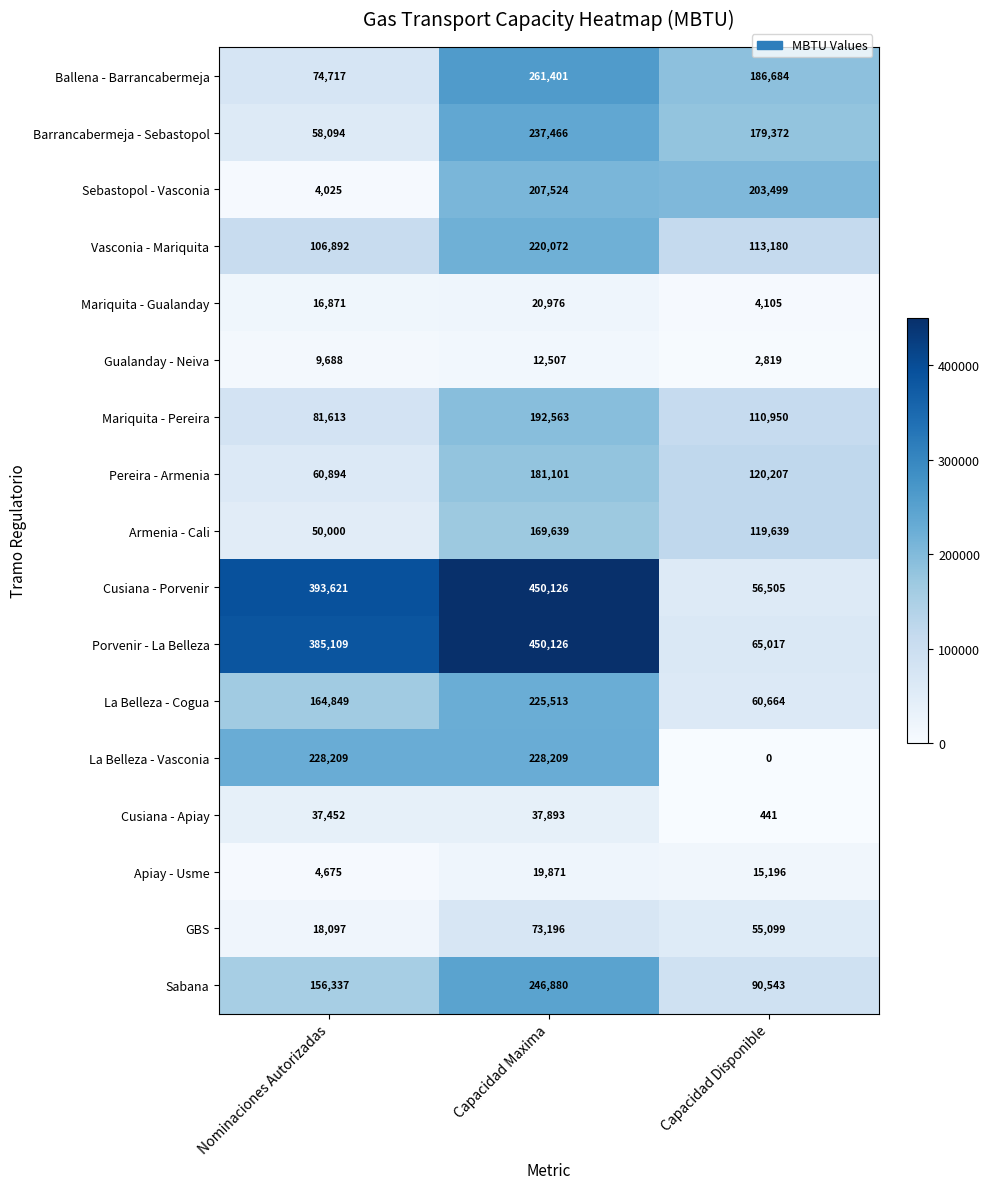

Between Nominaciones Autorizadas and Capacidad Maxima, which series saw the biggest shift?

Sebastopol - Vasconia